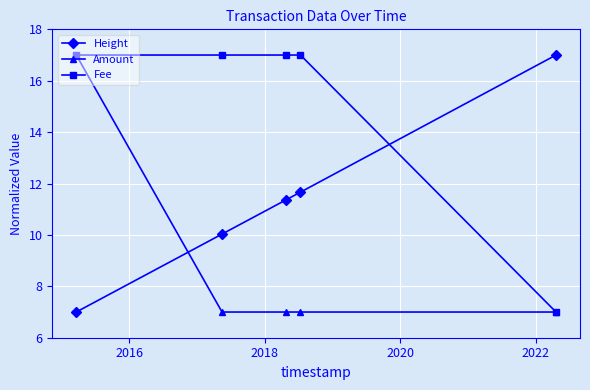

Reading left to right, list all the values displayed in this chart.

Height: 7.0	10.0	11.4	11.7	17.0
Amount: 17.0	7.0	7.0	7.0	7.0
Fee: 17.0	17.0	17.0	17.0	7.0